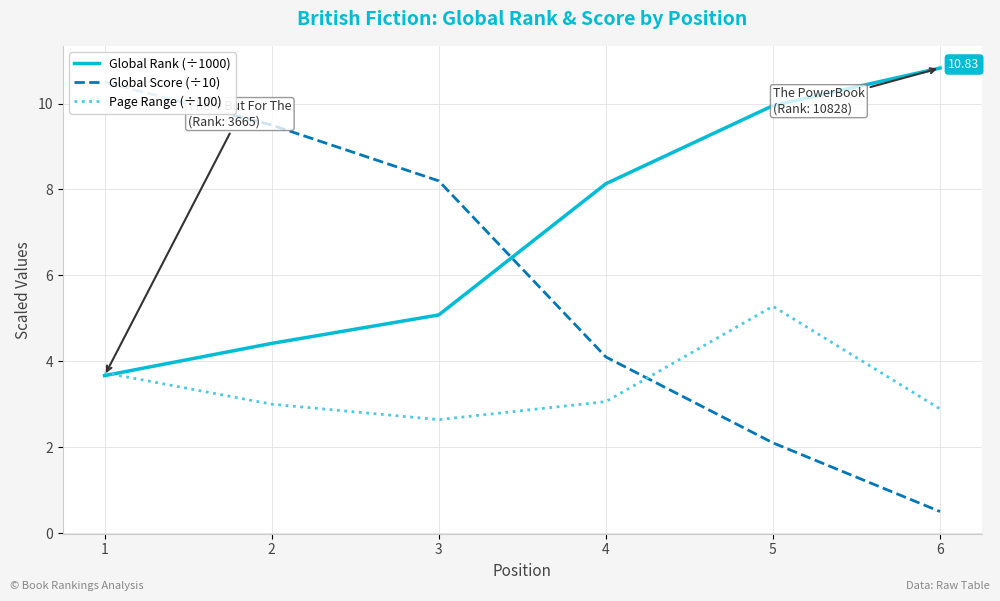

What is the difference between the second highest and second lowest values in the Page Range (÷100) series?

0.8